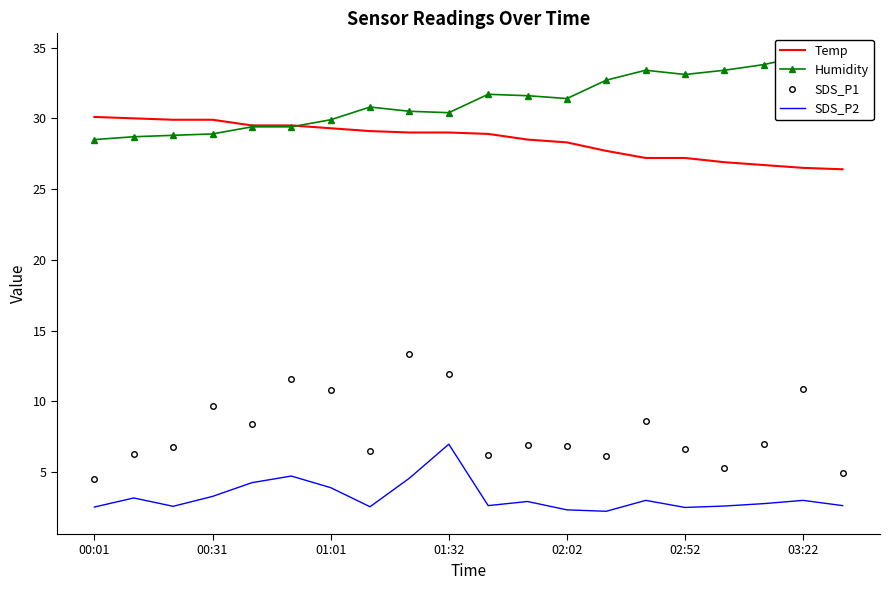

Between 11 and 19, which series saw the biggest shift?

Humidity